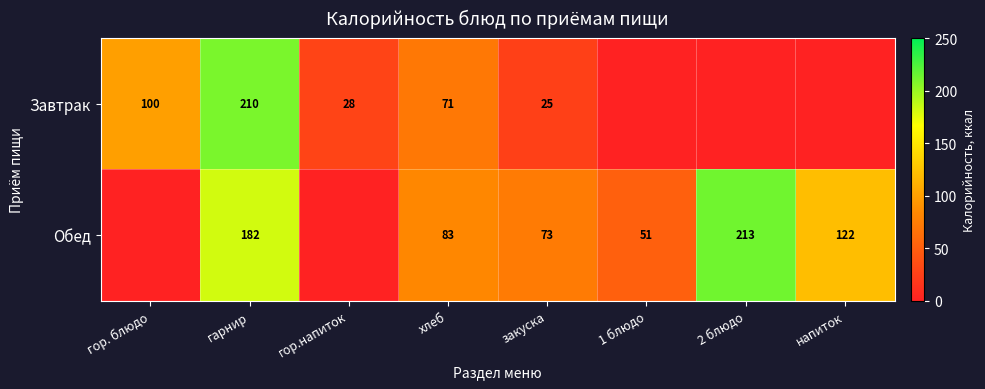

Is the value of Обед at 1 блюдо greater than the value of Завтрак at закуска?

Yes